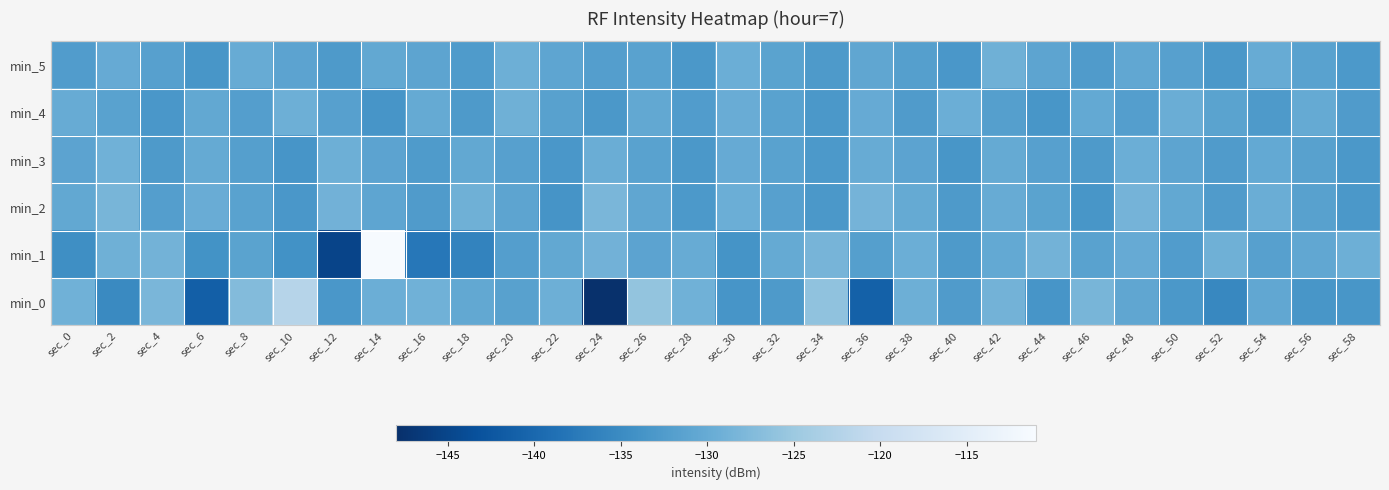

At which category is the sum across all series the highest?

sec_14